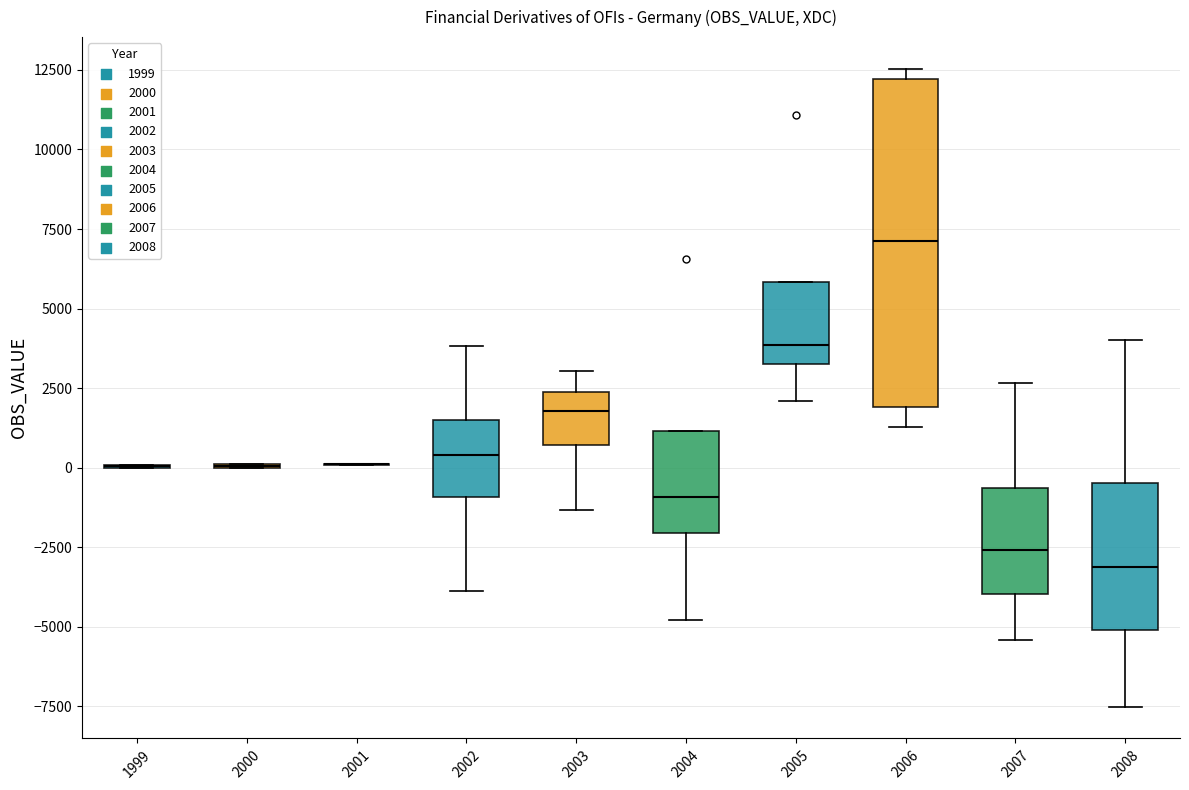

Reading left to right, transcribe this box plot: for each box, give where its median line is, the range the box spans, and where its two whiskers end, as read against the y-axis. The values are not printed on the chart, so give them approximately, as read against the axis.

1999: box collapsed to a line at 0, whiskers 0 to 0
2000: box collapsed to a line at 0, whiskers 0 to 0
2001: box collapsed to a line at 0, whiskers 0 to 0
2002: median 500, box -1000 to 1500, whiskers -4000 to 4000
2003: median 2000, box 500 to 2500, whiskers -1500 to 3000
2004: median -1000, box -2000 to 1000, whiskers -5000 to 1000
2005: median 4000, box 3500 to 6000, whiskers 2000 to 6000
2006: median 7000, box 2000 to 12000, whiskers 1500 to 12500
2007: median -2500, box -4000 to -500, whiskers -5500 to 2500
2008: median -3000, box -5000 to -500, whiskers -7500 to 4000